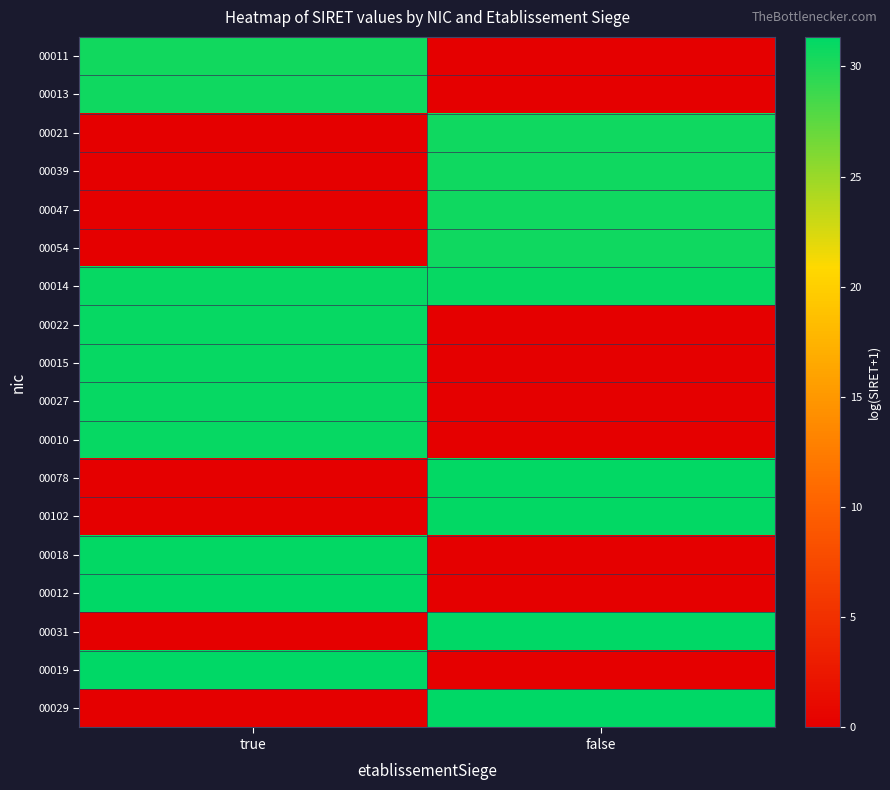

How many distinct data groups are displayed?

18